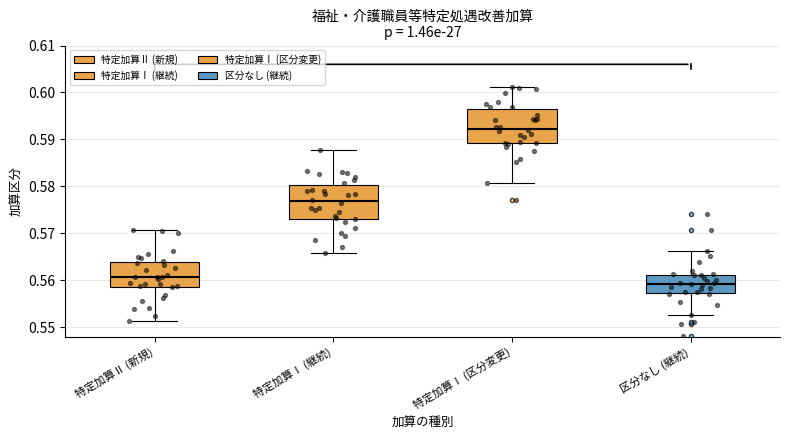

Which box has the highest median line?

特定加算Ⅰ (区分変更)